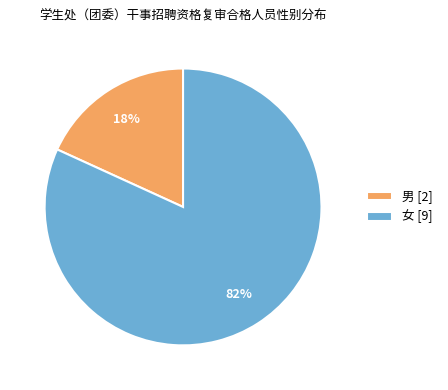

Which has a higher value, 女 [9] or 男 [2]?

女 [9]